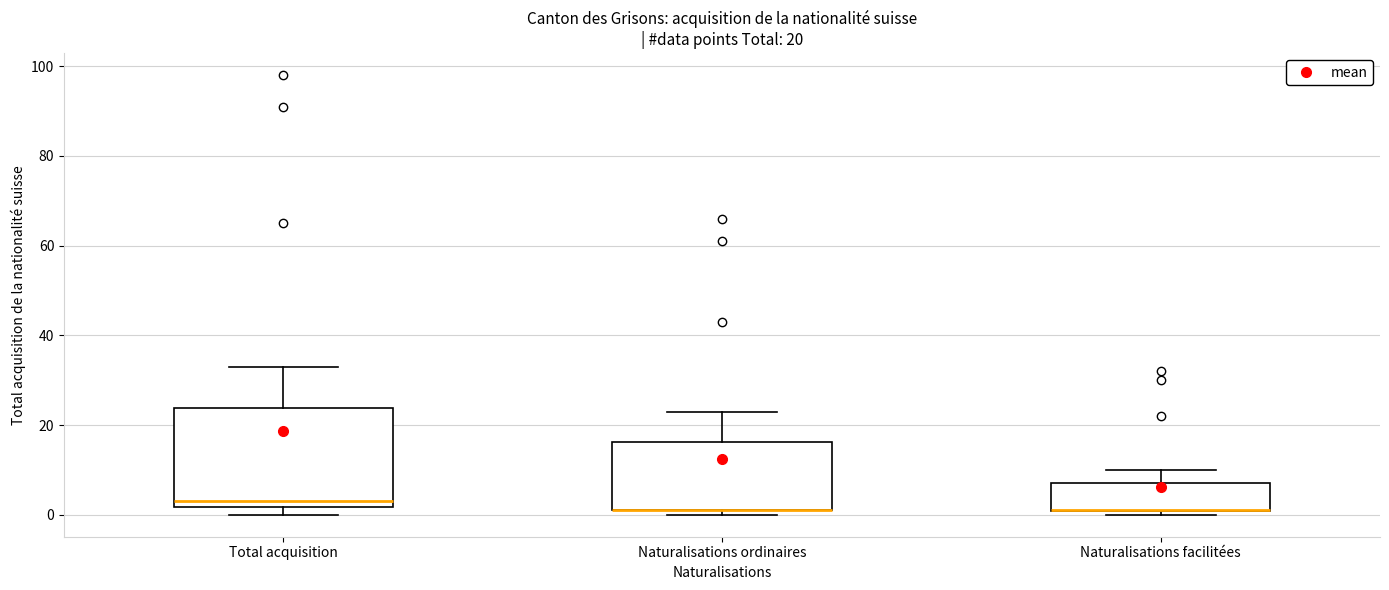

Comparing the boxes themselves (not the whiskers), which one is the tallest?

Total acquisition